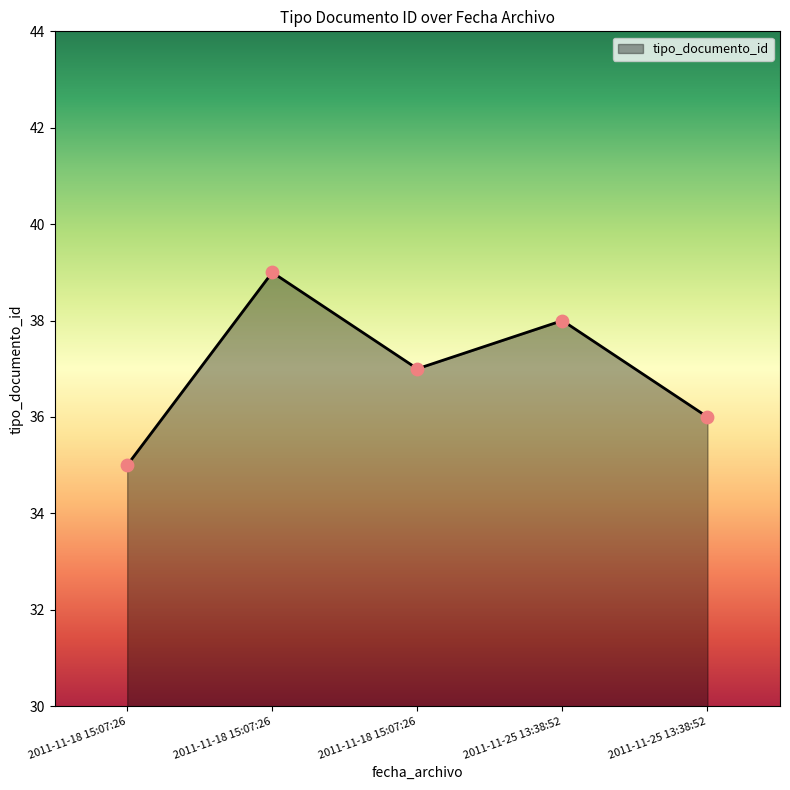

How many values are below 37?

2